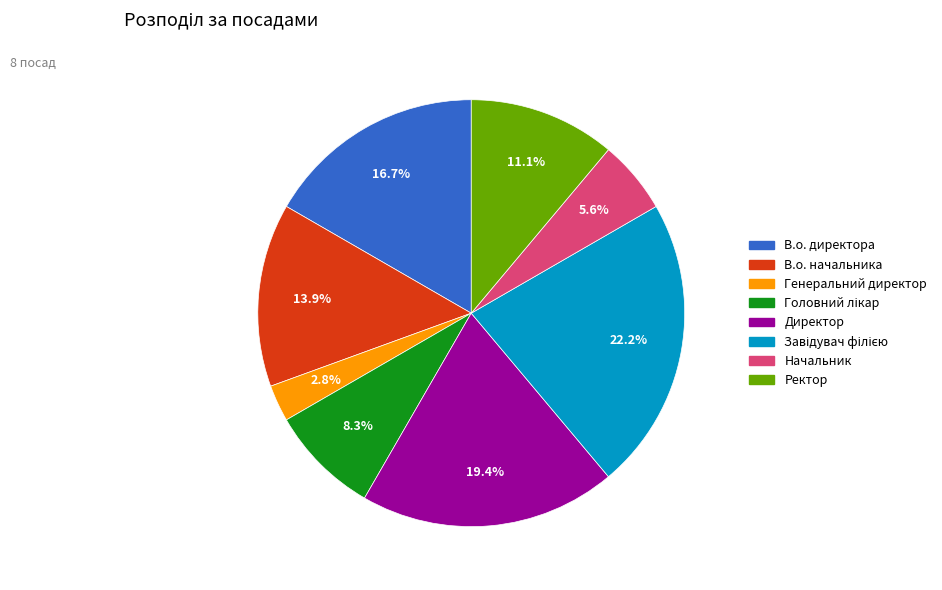

Does Начальник account for over 50% of the chart?

No